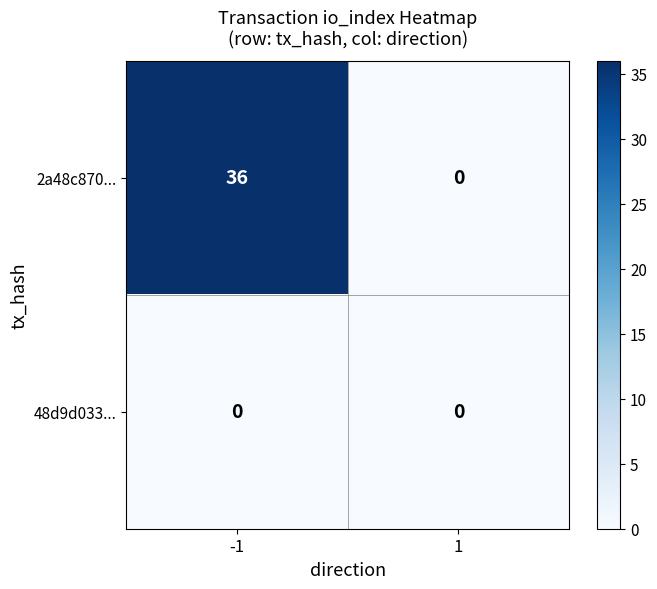

Count the number of categories in the chart.

2